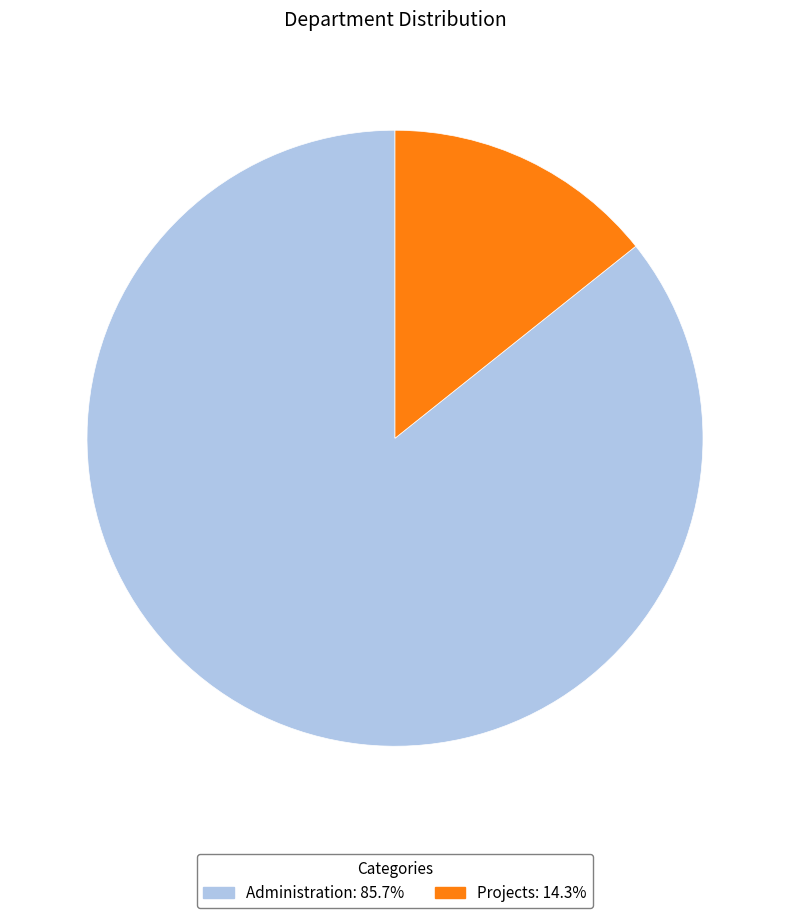

Which category accounts for the majority?

Administration